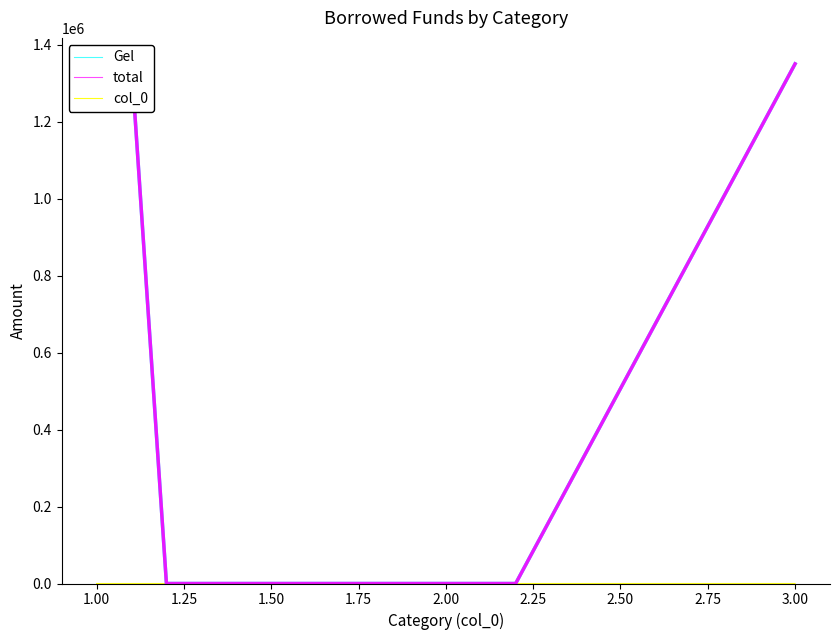

At 2.00, list the series in order from largest to smallest.

col_0, Gel, total